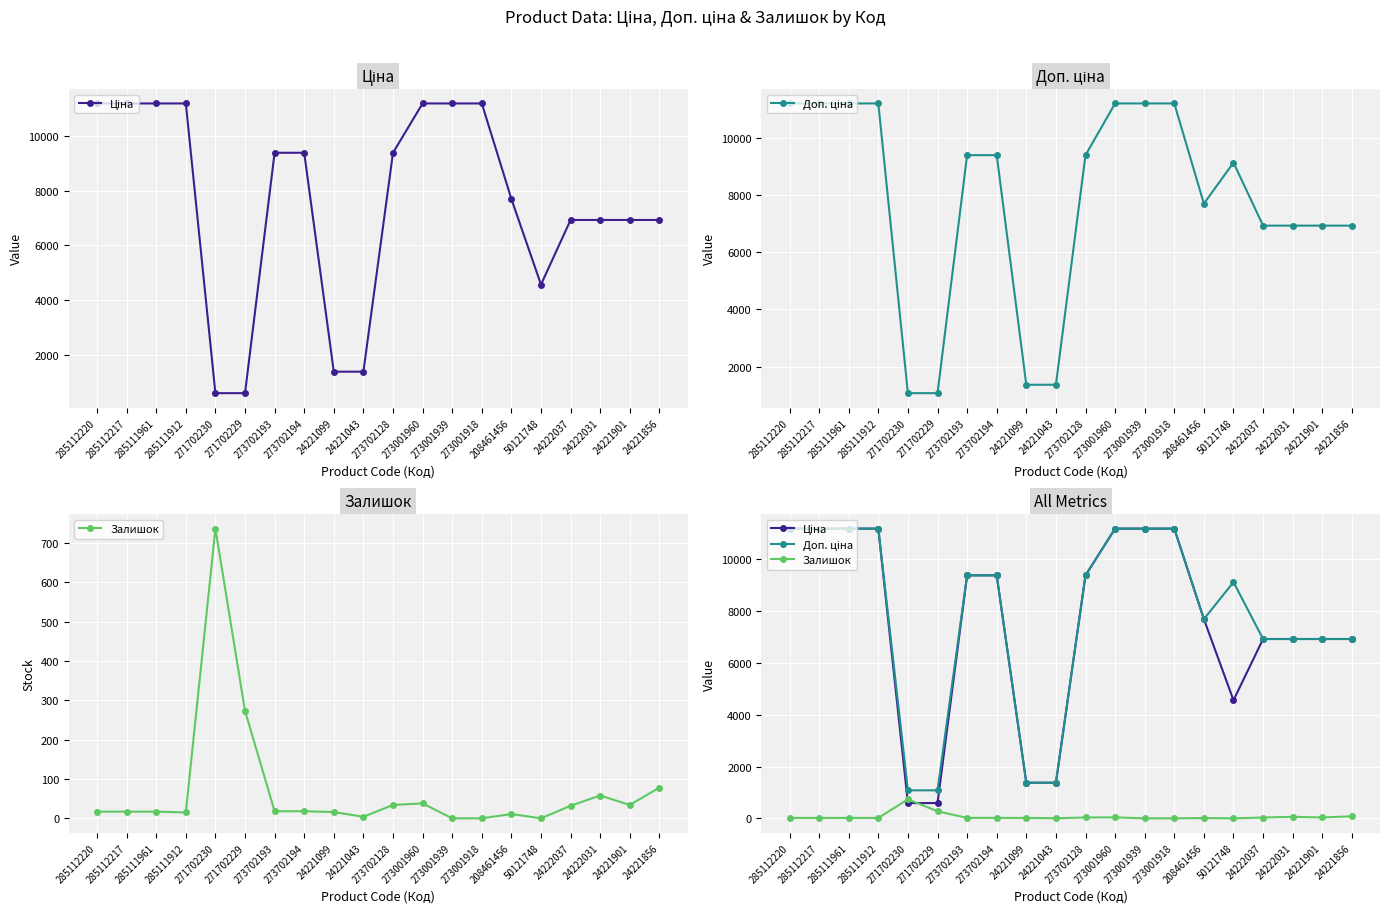

Which series has the largest range (max minus min)?

Ціна